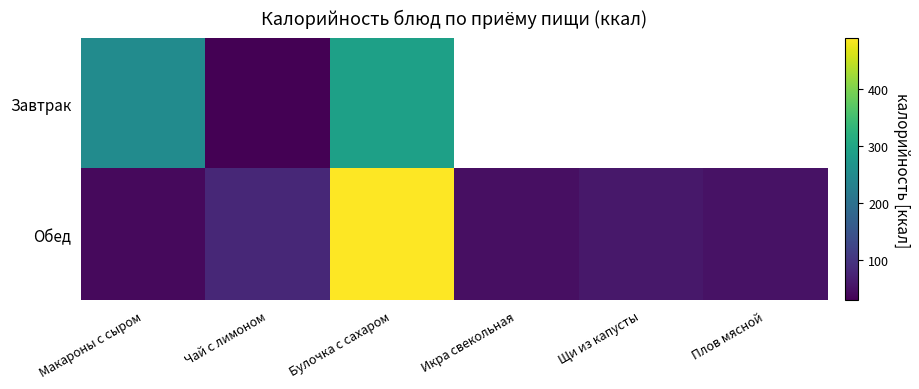

At which label does Завтрак reach its minimum?

Чай с лимоном